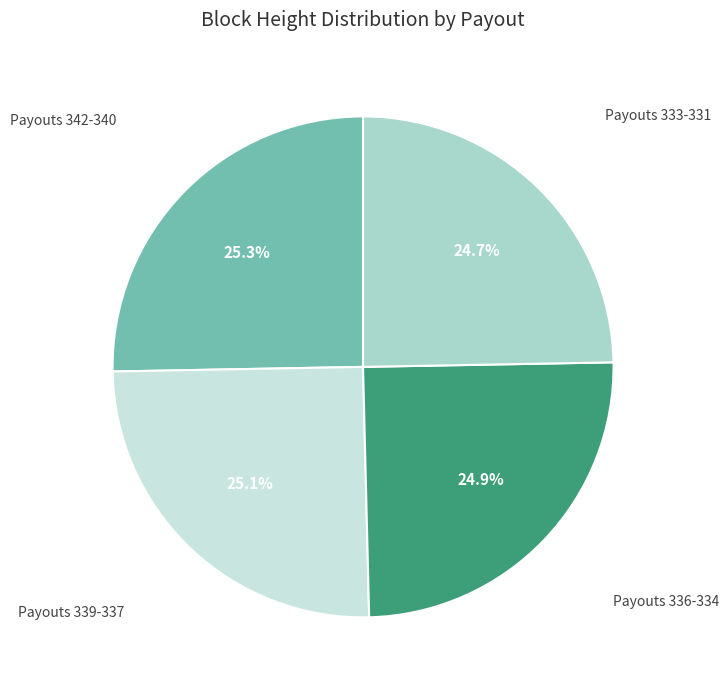

Count the number of slices in the pie.

4